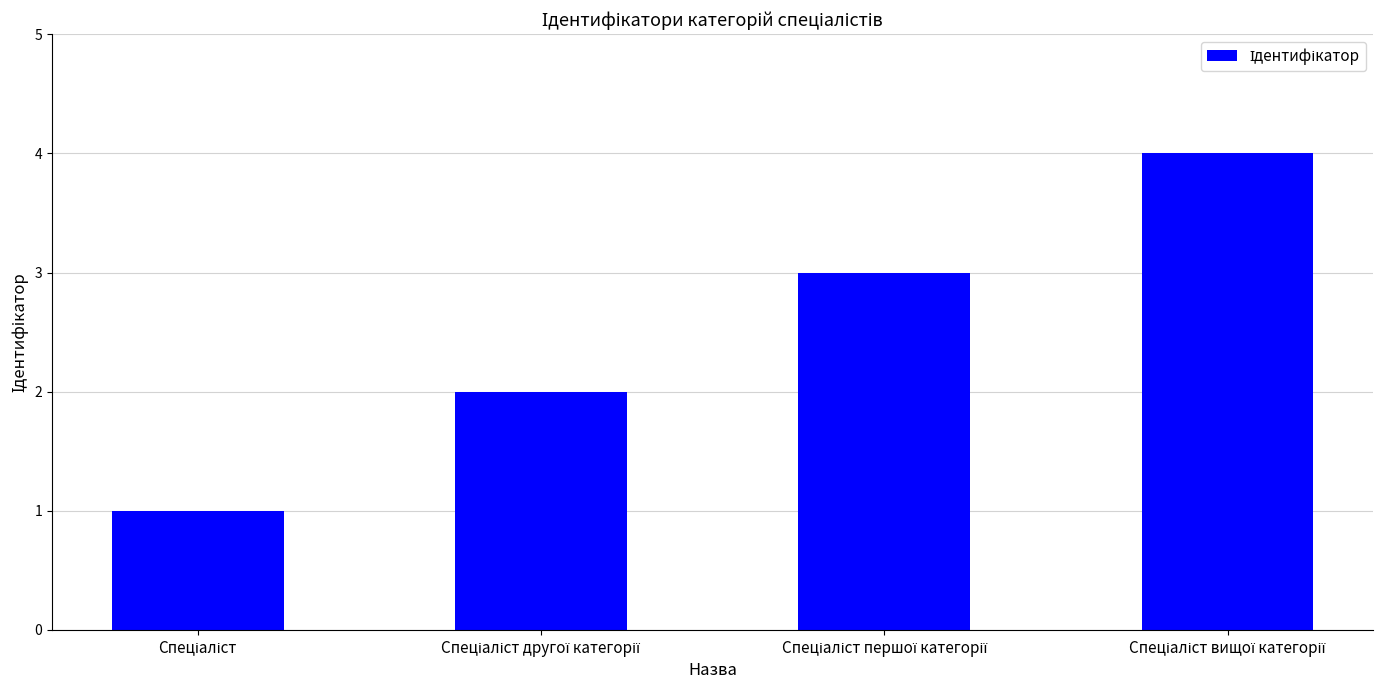

What is the sum of all values?

10